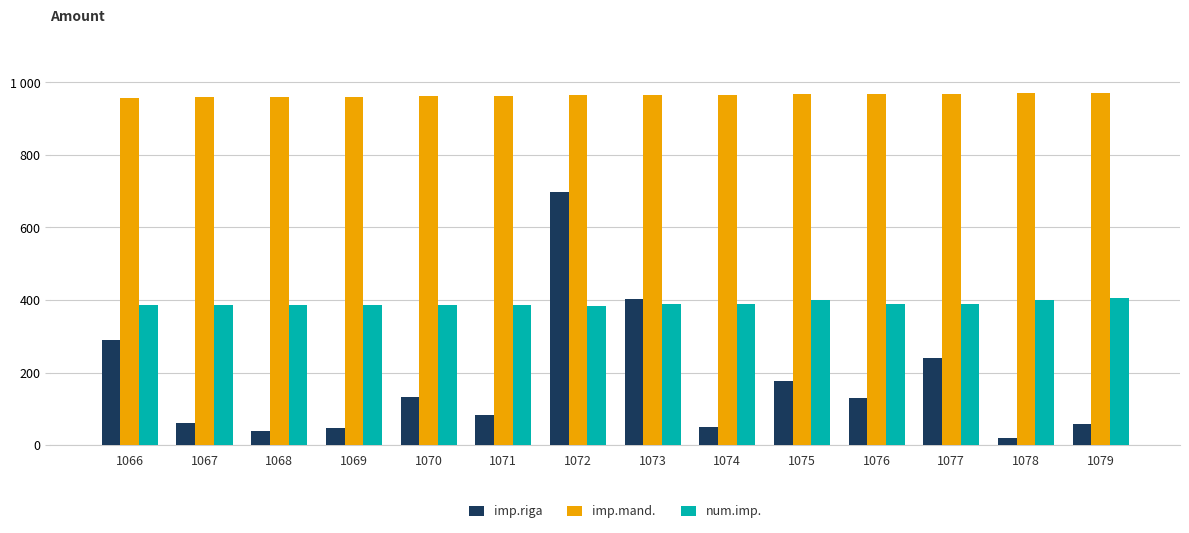

Which has a higher value, 1066 or 1074?

1066